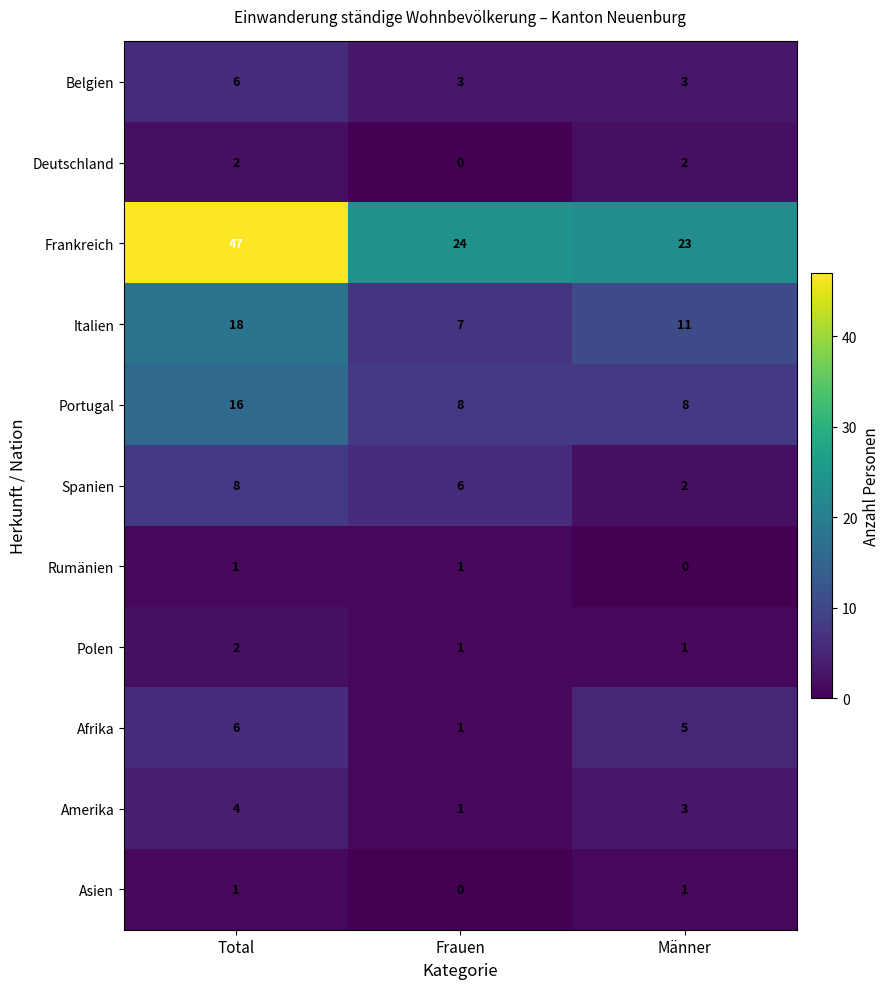

How many distinct data groups are displayed?

11